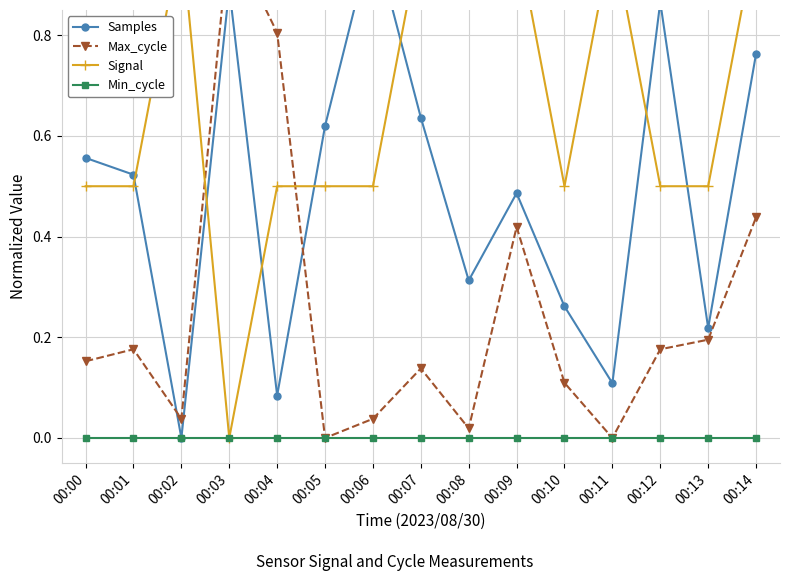

Reading left to right, extract all data points from this chart.

Samples: 00:00=0.6	00:01=0.5	00:02=0.0	00:03=0.9	00:04=0.1	00:05=0.6	00:06=1.0	00:07=0.6	00:08=0.3	00:09=0.5	00:10=0.3	00:11=0.1	00:12=0.9	00:13=0.2	00:14=0.8
Max_cycle: 00:00=0.2	00:01=0.2	00:02=0.0	00:03=1.0	00:04=0.8	00:05=0.0	00:06=0.0	00:07=0.1	00:08=0.0	00:09=0.4	00:10=0.1	00:11=0.0	00:12=0.2	00:13=0.2	00:14=0.4
Signal: 00:00=0.5	00:01=0.5	00:02=1.0	00:03=0.0	00:04=0.5	00:05=0.5	00:06=0.5	00:07=1.0	00:08=1.0	00:09=1.0	00:10=0.5	00:11=1.0	00:12=0.5	00:13=0.5	00:14=1.0
Min_cycle: 00:00=0.0	00:01=0.0	00:02=0.0	00:03=0.0	00:04=0.0	00:05=0.0	00:06=0.0	00:07=0.0	00:08=0.0	00:09=0.0	00:10=0.0	00:11=0.0	00:12=0.0	00:13=0.0	00:14=0.0